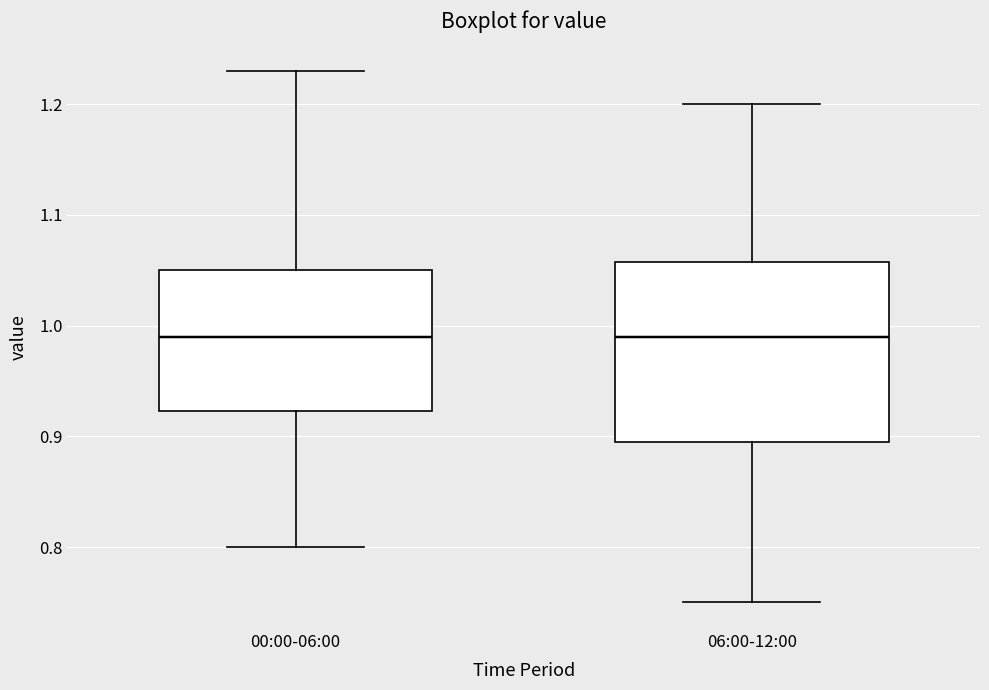

Reading left to right, transcribe this box plot: for each box, give where its median line is, the range the box spans, and where its two whiskers end, as read against the y-axis. The values are not printed on the chart, so give them approximately, as read against the axis.

00:00-06:00: median 0.99, box 0.92 to 1.05, whiskers 0.80 to 1.23
06:00-12:00: median 0.99, box 0.90 to 1.06, whiskers 0.75 to 1.20